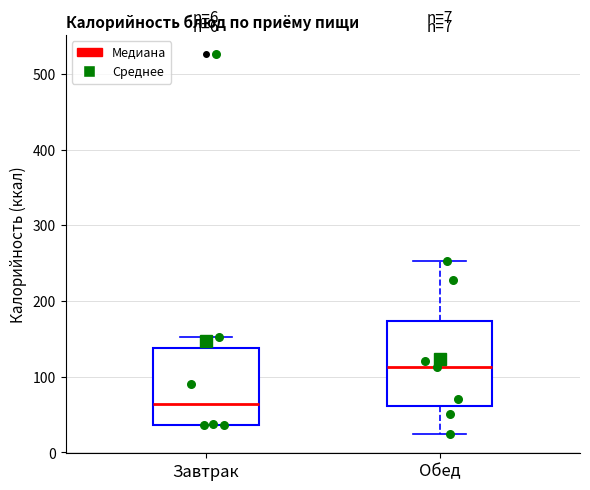

Which box has the highest median line?

Обед